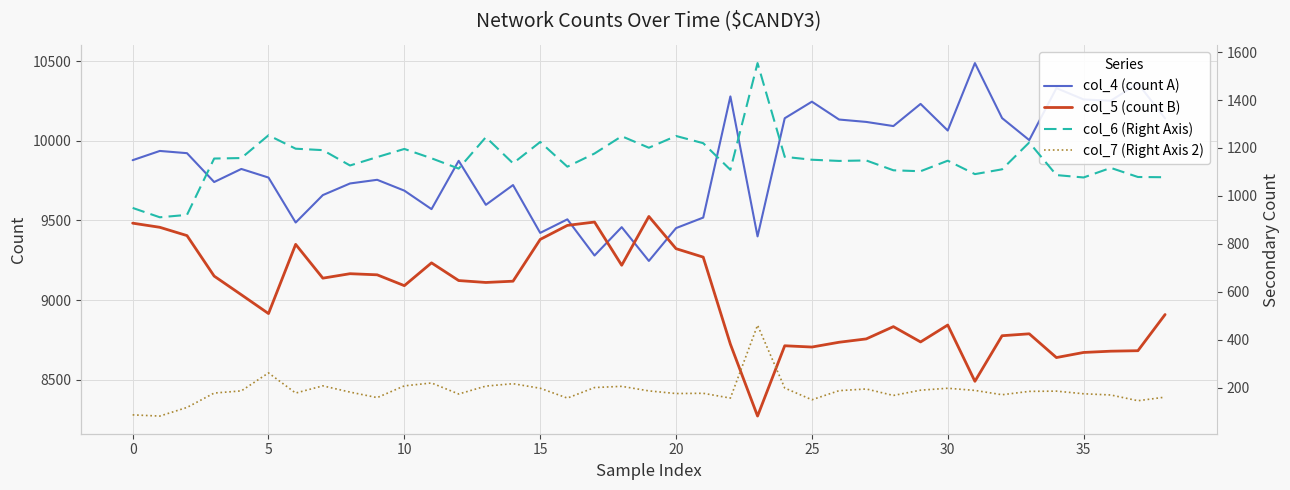

What is the difference between the maximum and minimum values in the col_6 (Right Axis) series?

643